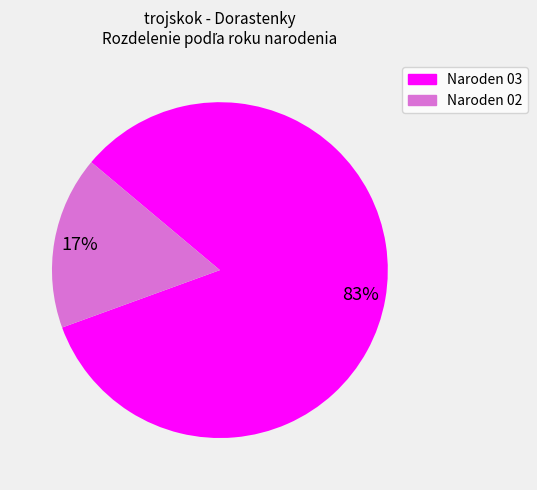

Does any single category account for the majority?

Yes